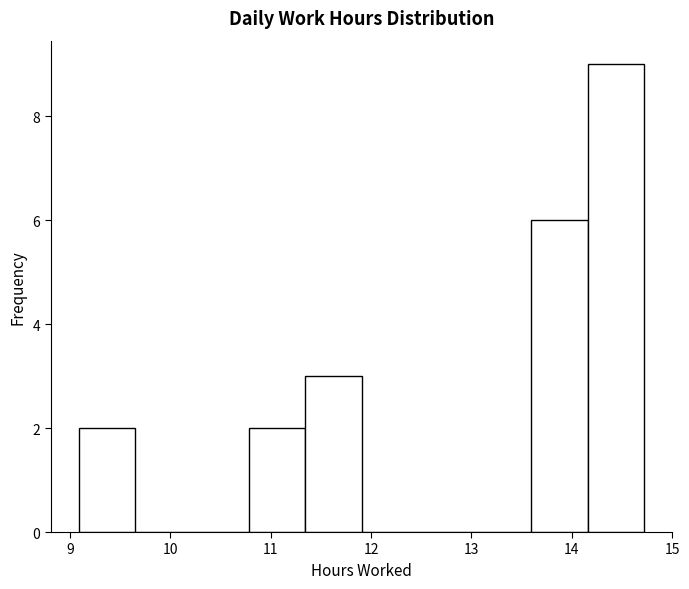

Reading left to right, list every bar in this chart as the range it spans on the x-axis followed by its height. Neither the bar edges nor the heights are printed on the chart, so give them approximately, as read against the axes.

9.1 to 9.7: 2
9.7 to 10.2: 0
10.2 to 10.8: 0
10.8 to 11.3: 2
11.3 to 11.9: 3
11.9 to 12.5: 0
12.5 to 13.0: 0
13.0 to 13.6: 0
13.6 to 14.2: 6
14.2 to 14.7: 9